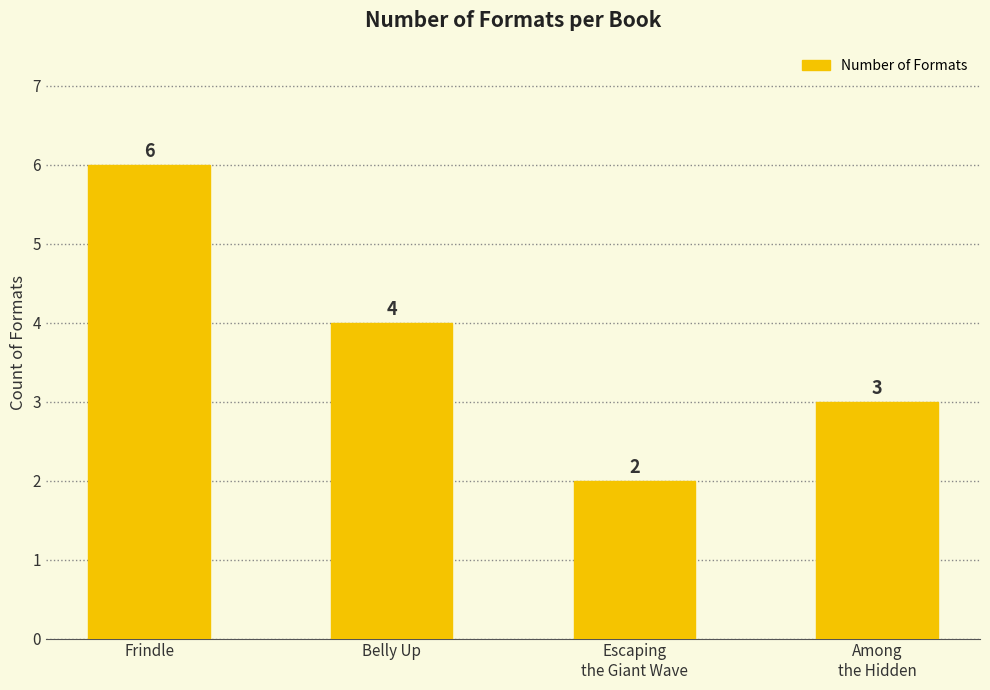

The value at Frindle is 11. True or false?

False